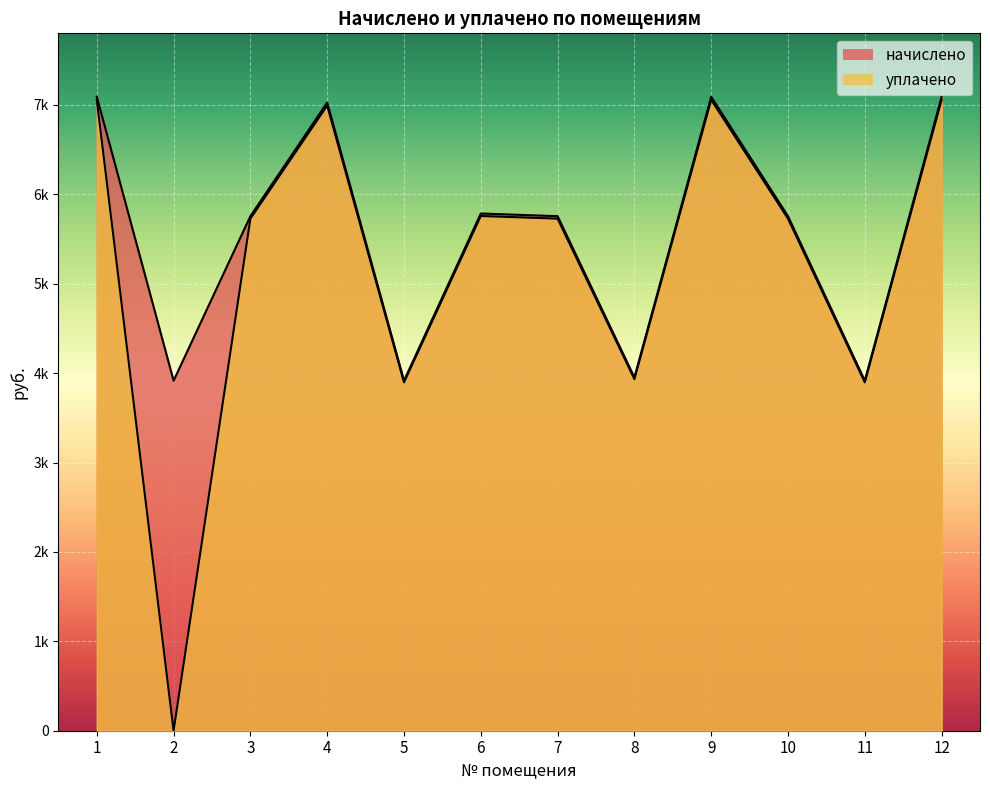

Which series changed the most between 3 and 7?

начислено